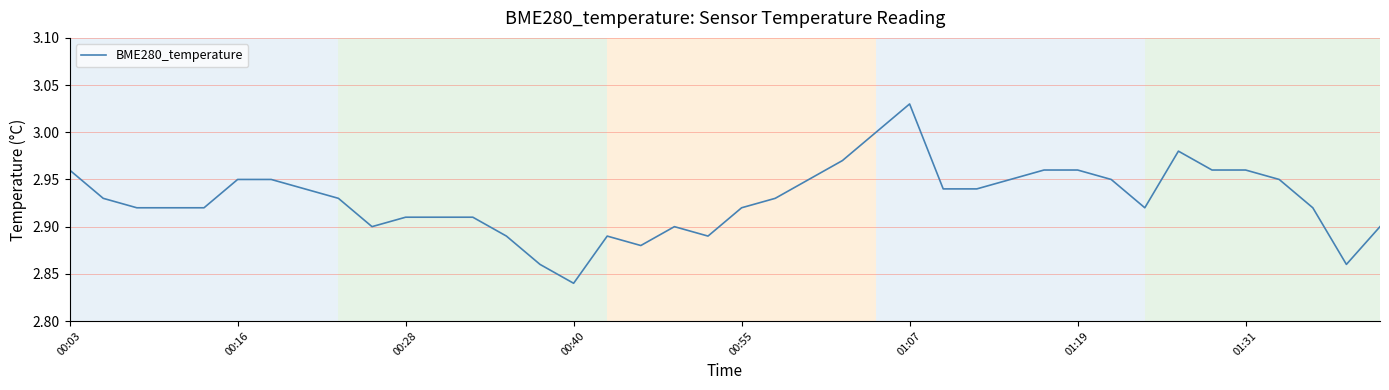

Does the chart have visible grid lines?

Yes